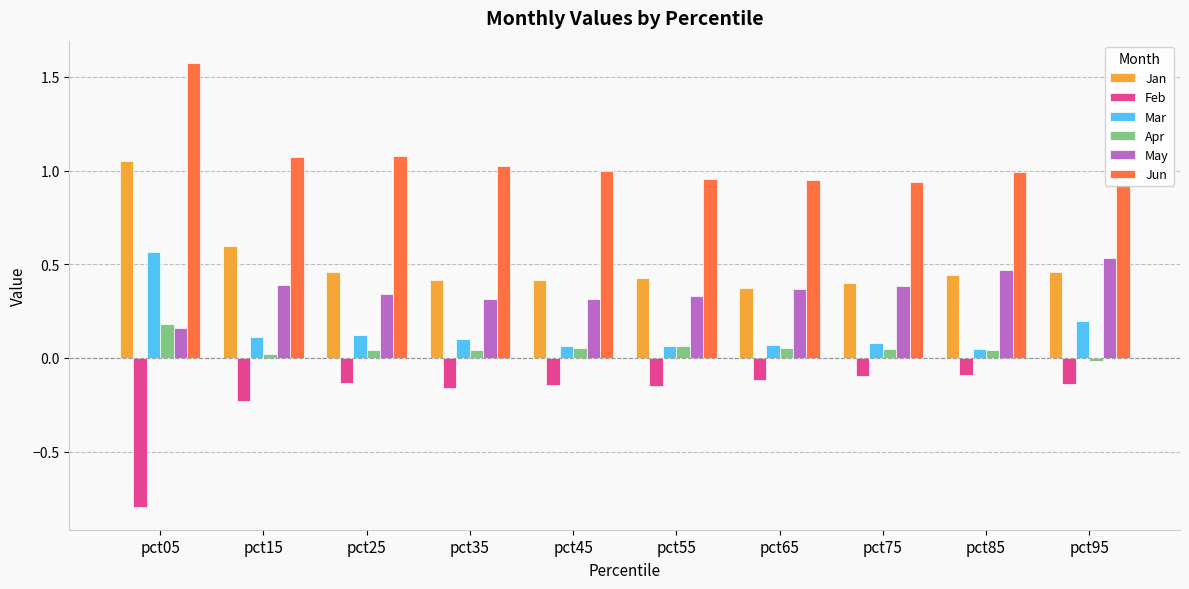

What is the difference between the maximum and minimum values in the Feb series?

0.7